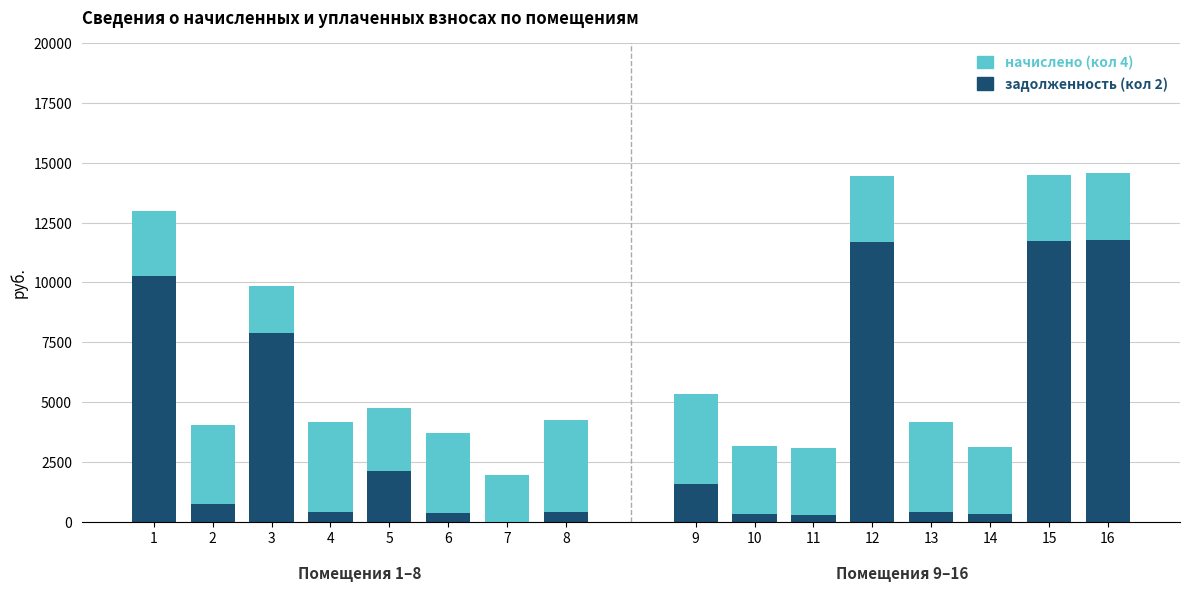

What is the total value across all series at 1?

12981.4